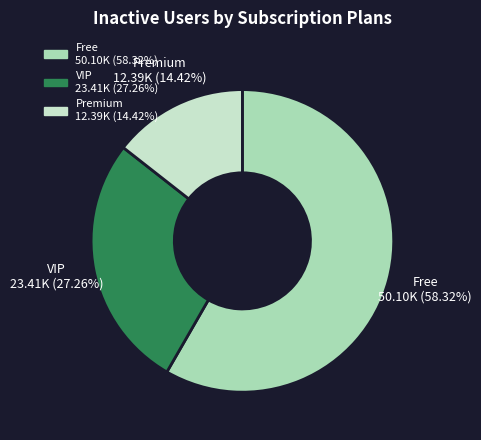

To the nearest percent, what is the average slice percentage?

33%